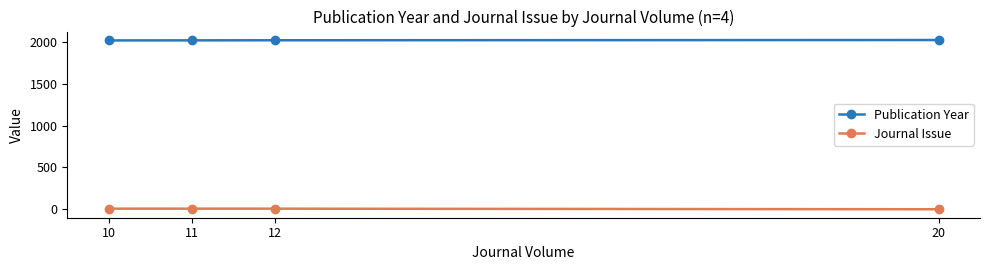

Does the chart display data point markers on the line(s)?

Yes